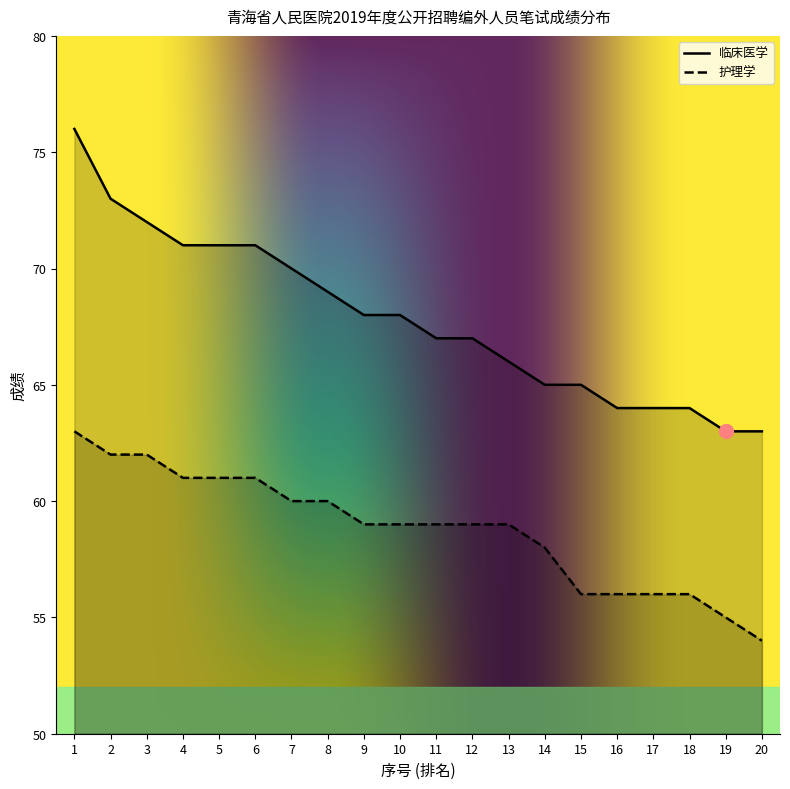

What is the sum of all 护理学 values?

1176